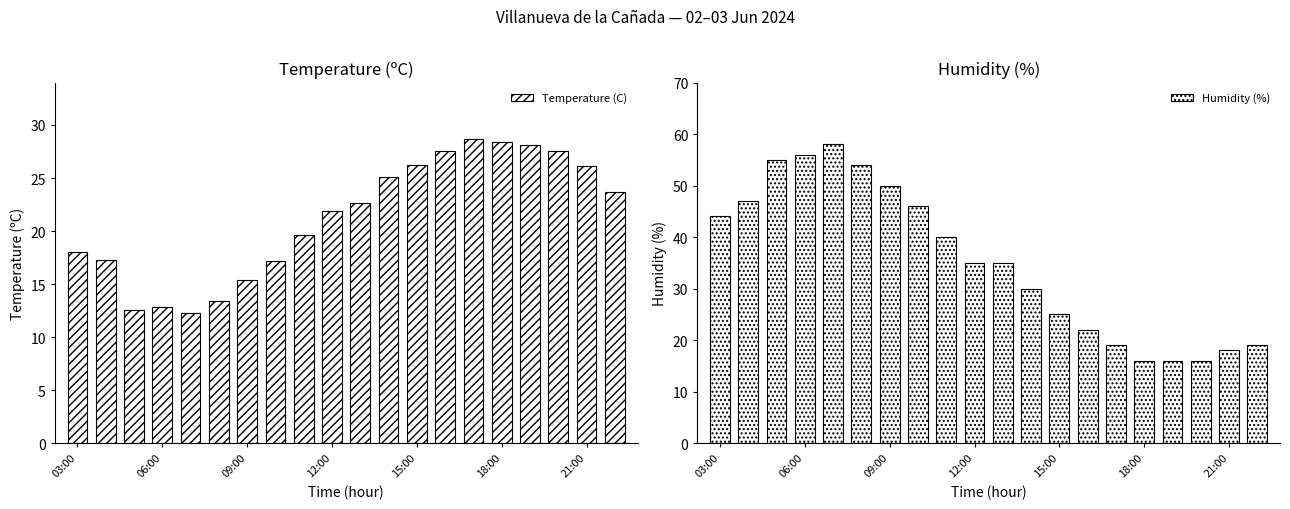

At how many categories does at least one series exceed 51?

4